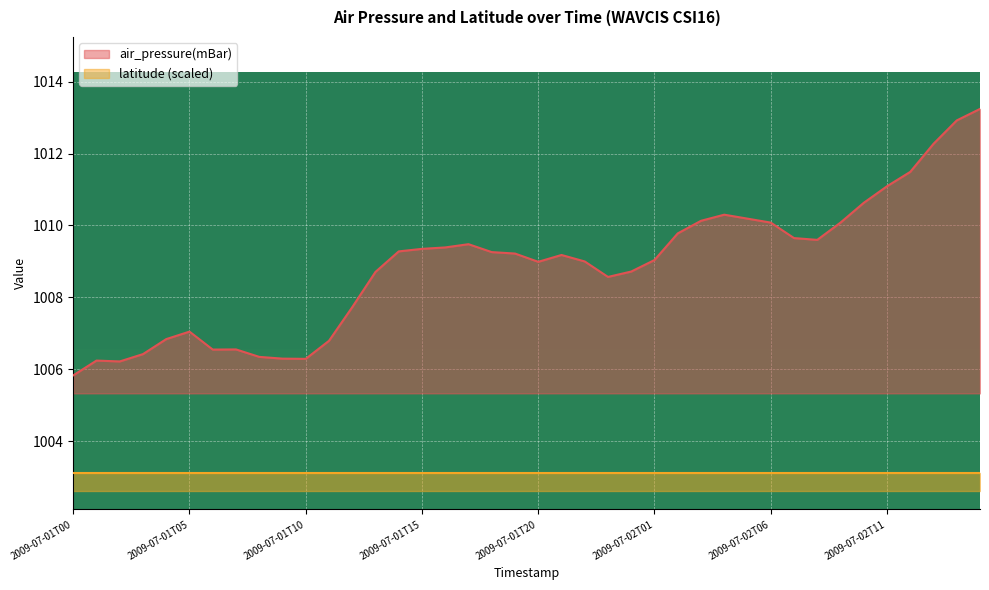

What is the change in value from 2009-07-01T13 to 2009-07-02T03?

+1.4